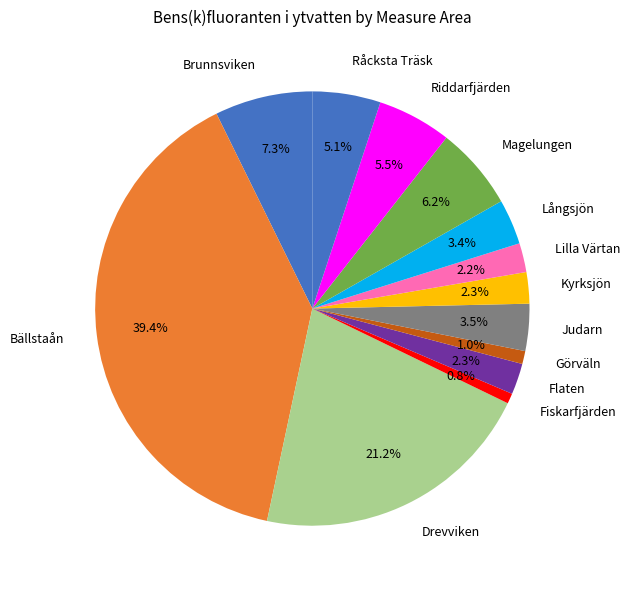

To the nearest percent, what percentage of the pie is Bällstaån?

39%